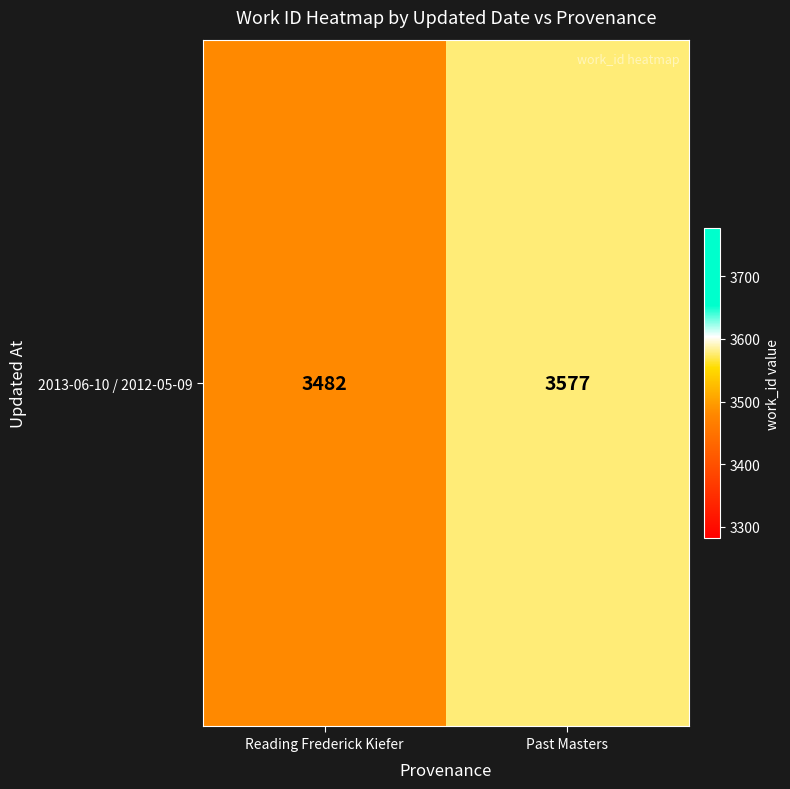

List the labels in order of value, smallest first.

Reading Frederick Kiefer, Past Masters